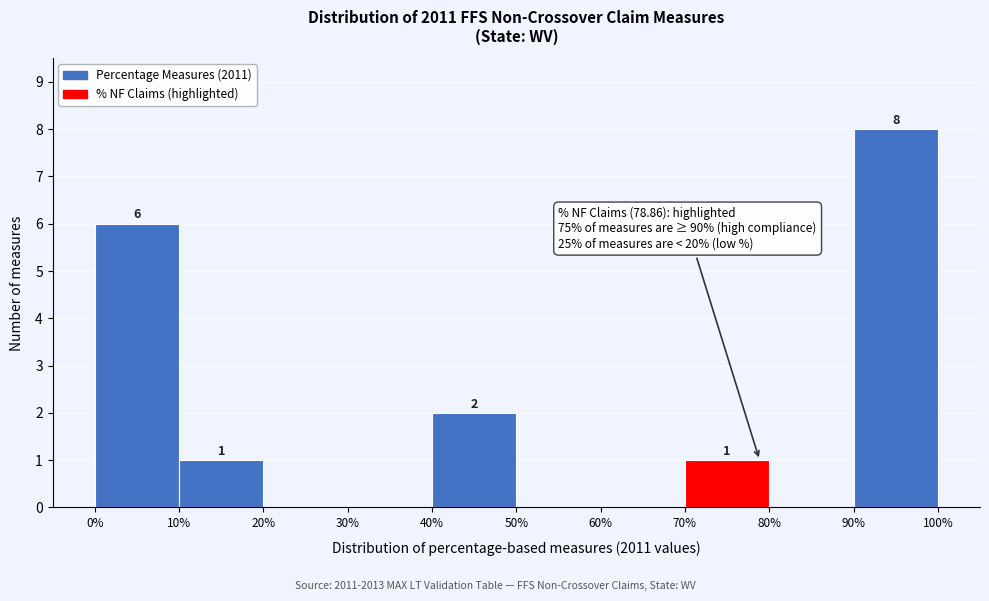

Which range on the x-axis has the tallest bar?

90% to 100%